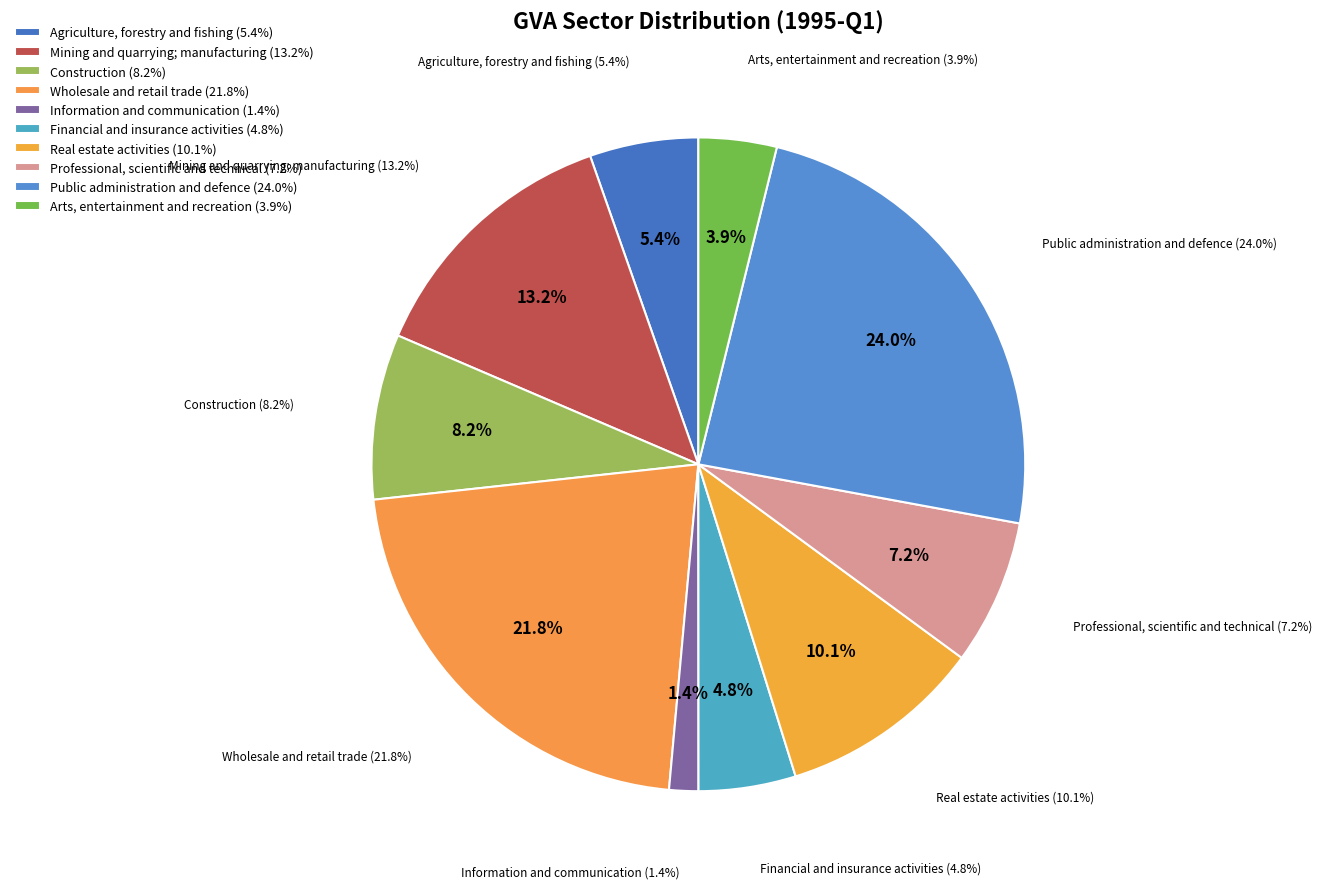

To the nearest percent, what is the average slice percentage?

10%